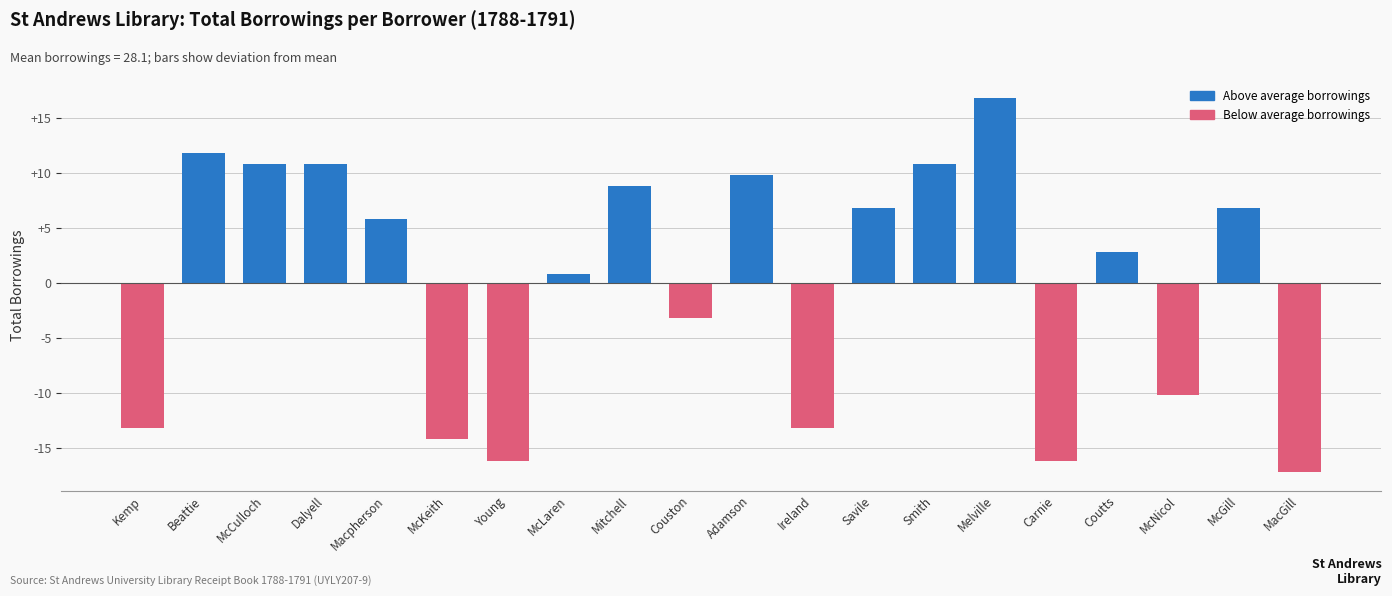

What position from the right is McLaren?

13